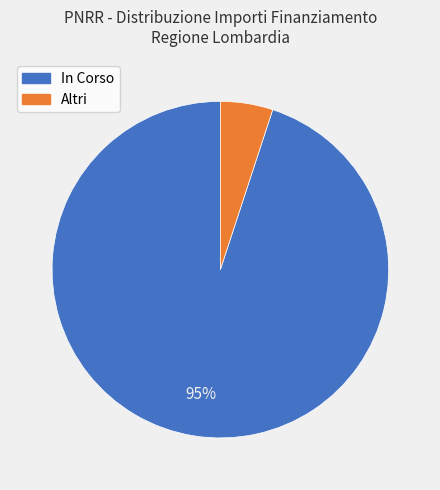

How many segments does this pie chart have?

2